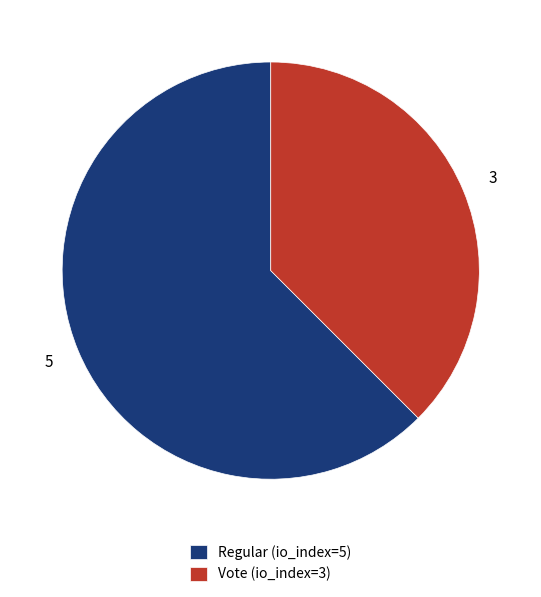

Which category has the biggest portion of the pie?

Regular (io_index=5)